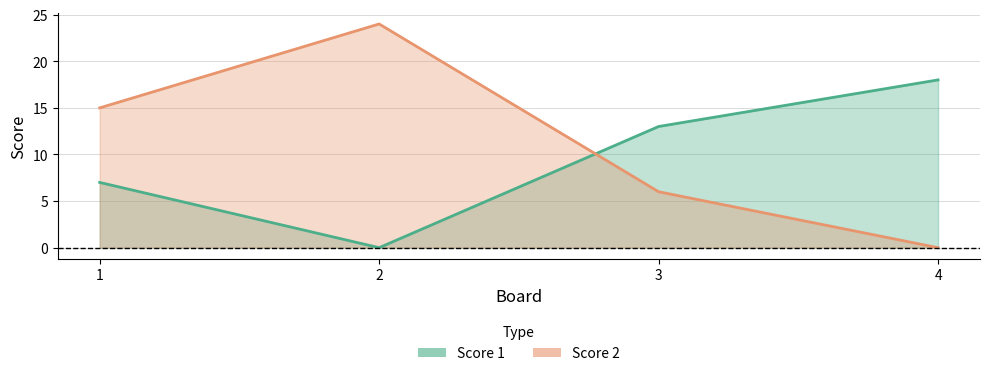

What is the difference between the Score 1 values at 3 and 1?

6